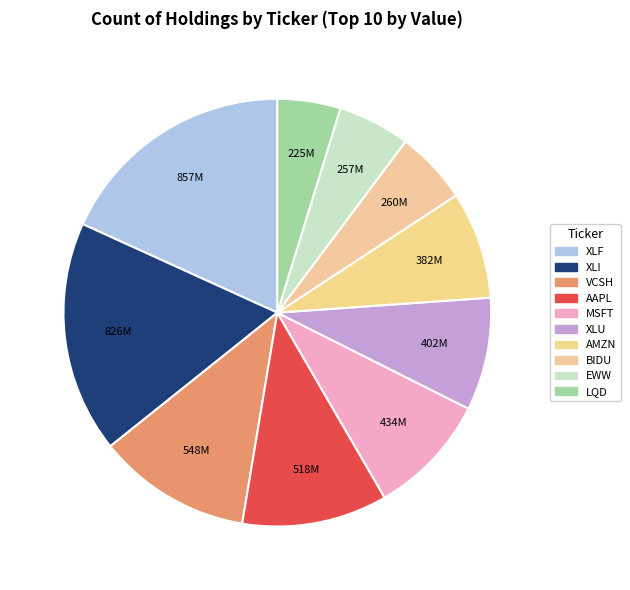

Which category has the smallest portion of the pie?

LQD